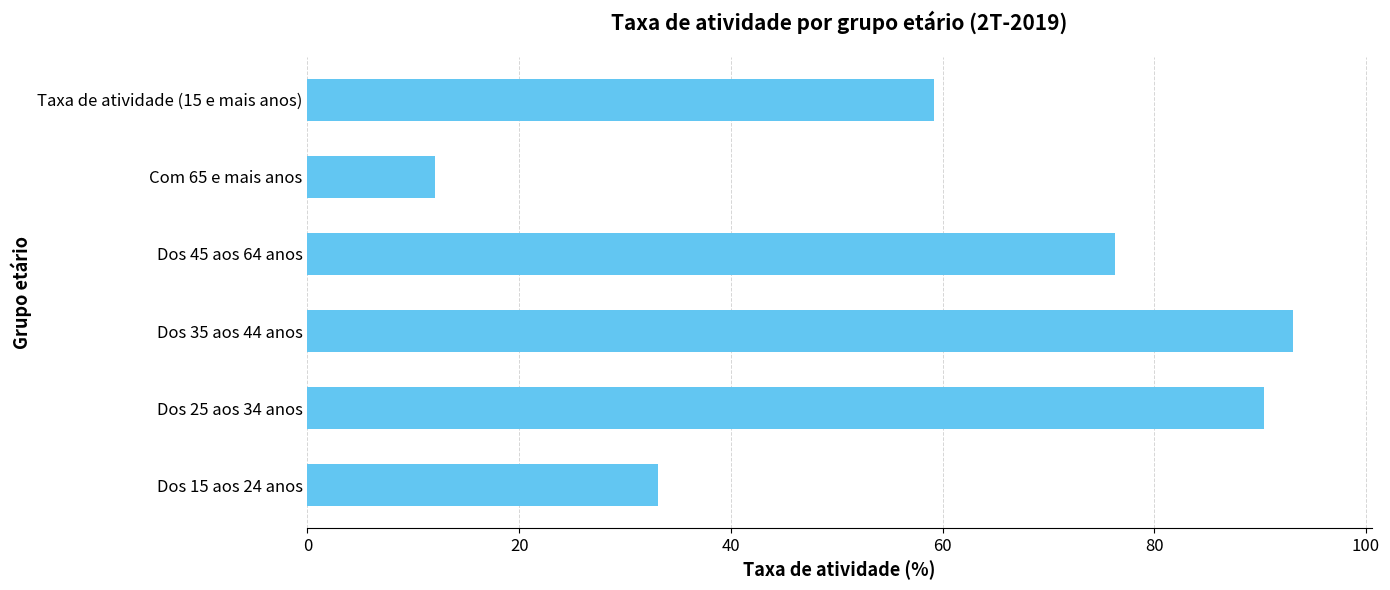

At which label is the value closest to 52?

Taxa de atividade (15 e mais anos)